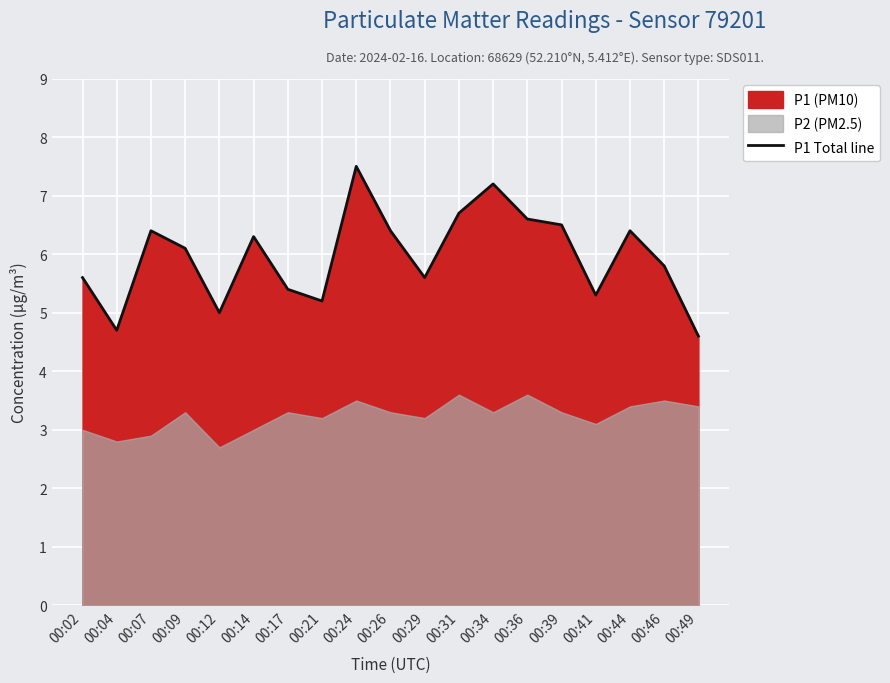

How many interior local valleys (lower than both neighbors) does the data have?

5